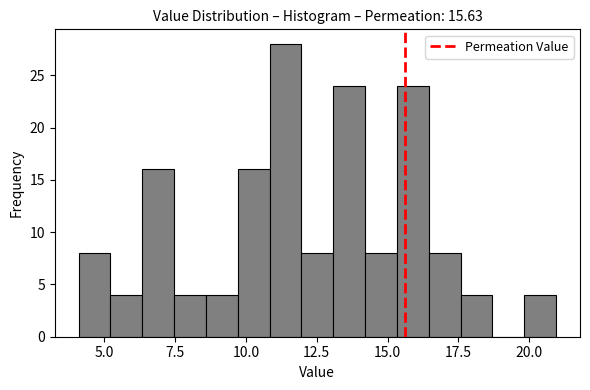

Read against the x-axis, roughly where is the centre of the tallest bar?

11.5